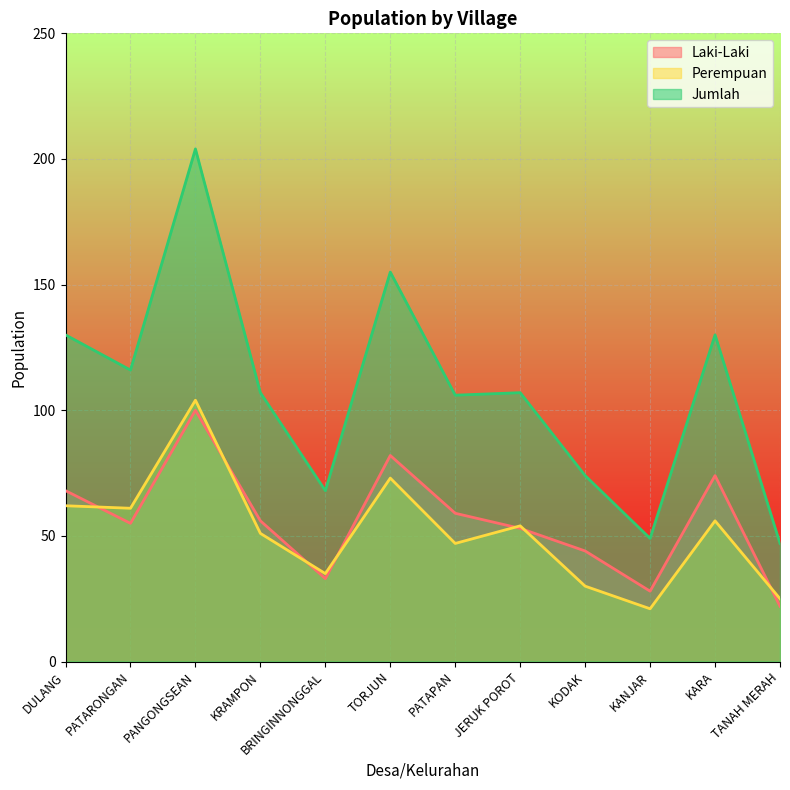

Where does the Laki-Laki series first go above 56?

DULANG